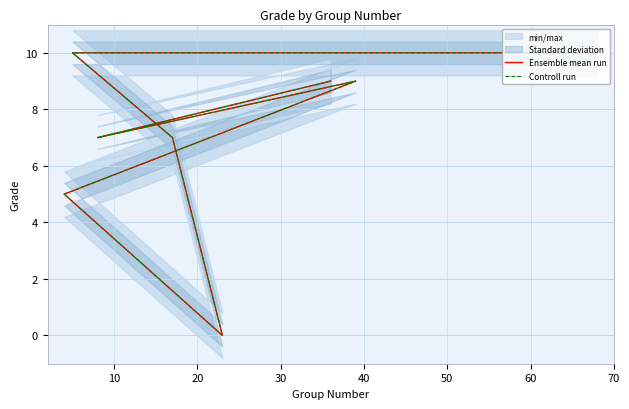

Which series has the largest total across all categories?

Ensemble mean run